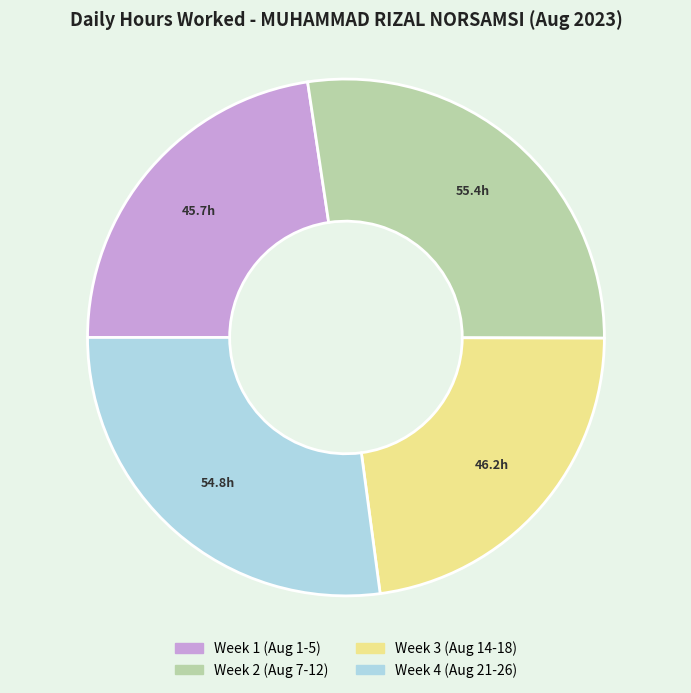

Is there any slice that represents more than half of the pie?

No